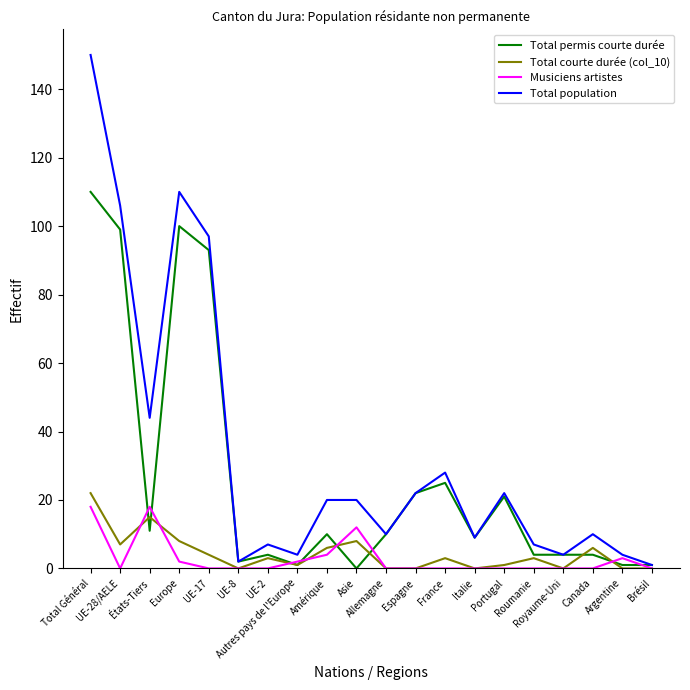

Reading left to right, extract all data points from this chart.

Total permis courte durée: 110	99	11	100	93	2	4	1	10	0	10	22	25	9	21	4	4	4	1	1
Total courte durée (col_10): 22	7	15	8	4	0	3	1	6	8	0	0	3	0	1	3	0	6	0	0
Musiciens artistes: 18	0	18	2	0	0	0	2	4	12	0	0	0	0	0	0	0	0	3	0
Total population: 150	106	44	110	97	2	7	4	20	20	10	22	28	9	22	7	4	10	4	1